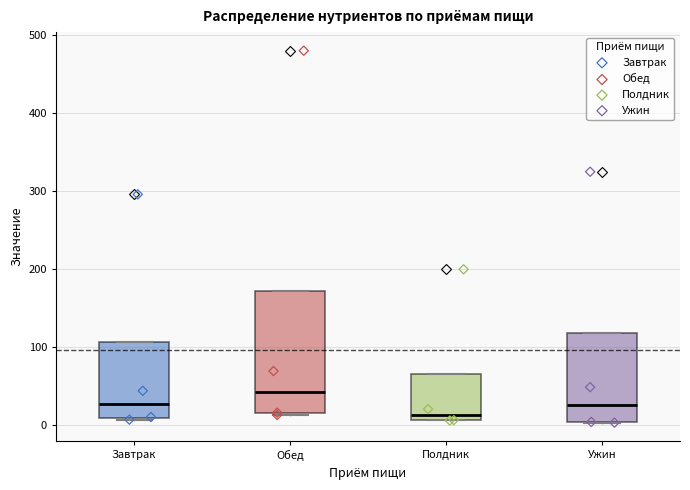

Reading left to right, read every box against the y-axis: the position of its median line, the range the box covers, and the ends of its whiskers. The values are not printed on the chart, so give them approximately, as read against the axis.

Завтрак: median 30, box 10 to 110, whiskers 10 to 110
Обед: median 40, box 20 to 170, whiskers 10 to 170
Полдник: median 10 (just above the box's lower edge), box 10 to 70, whiskers 10 to 70
Ужин: median 30, box 0 to 120, whiskers 0 to 120